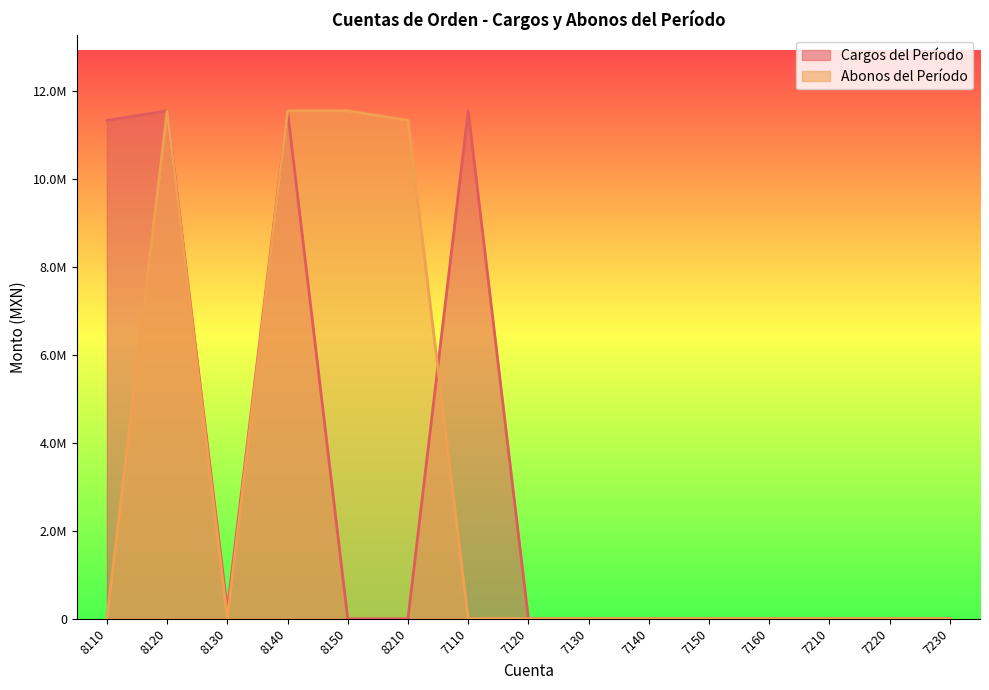

What is the total value across all series at 8110?

11332435.0